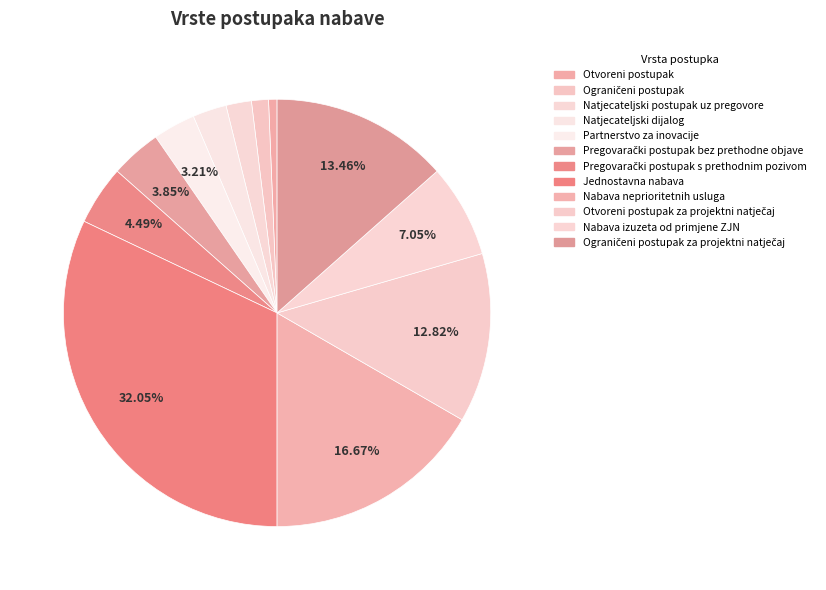

To the nearest percent, what percentage of the pie is Partnerstvo za inovacije?

3%